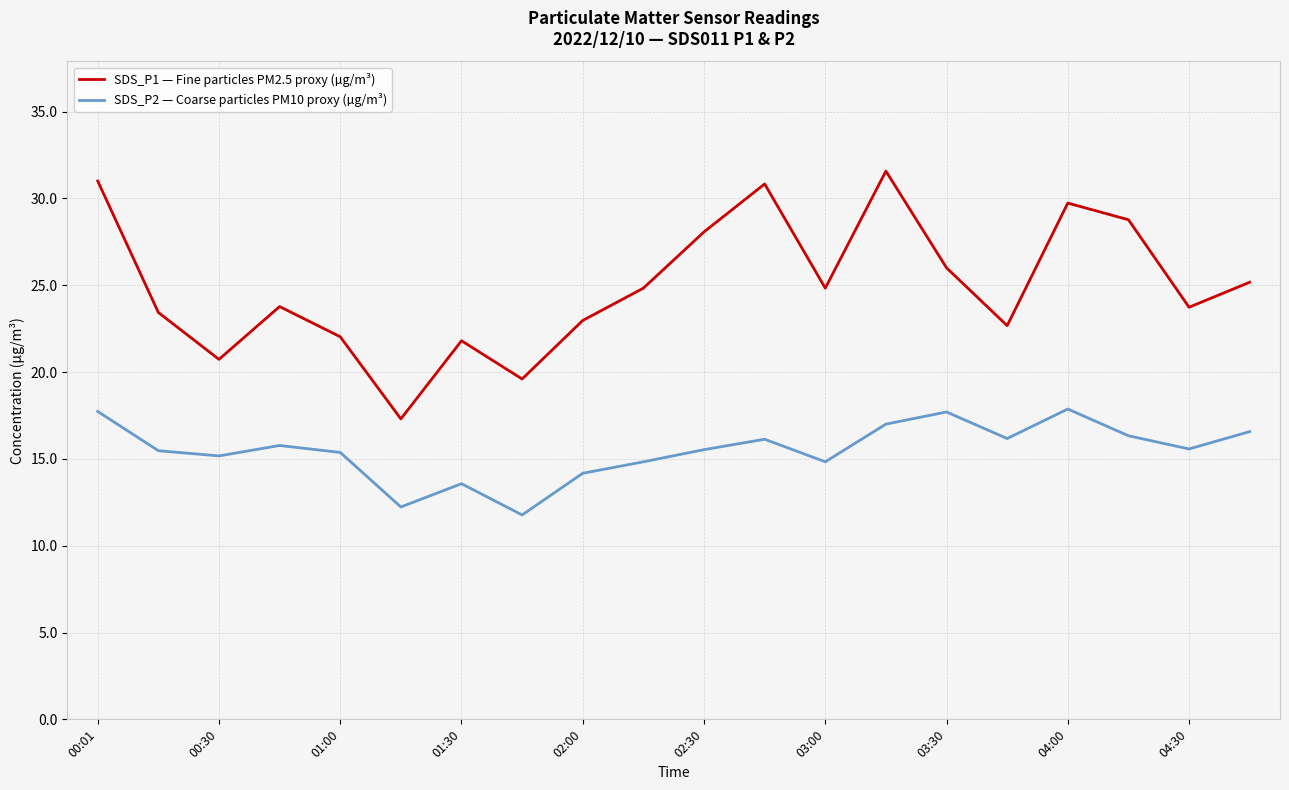

Which series has the largest total across all categories?

SDS_P1 — Fine particles PM2.5 proxy (µg/m³)